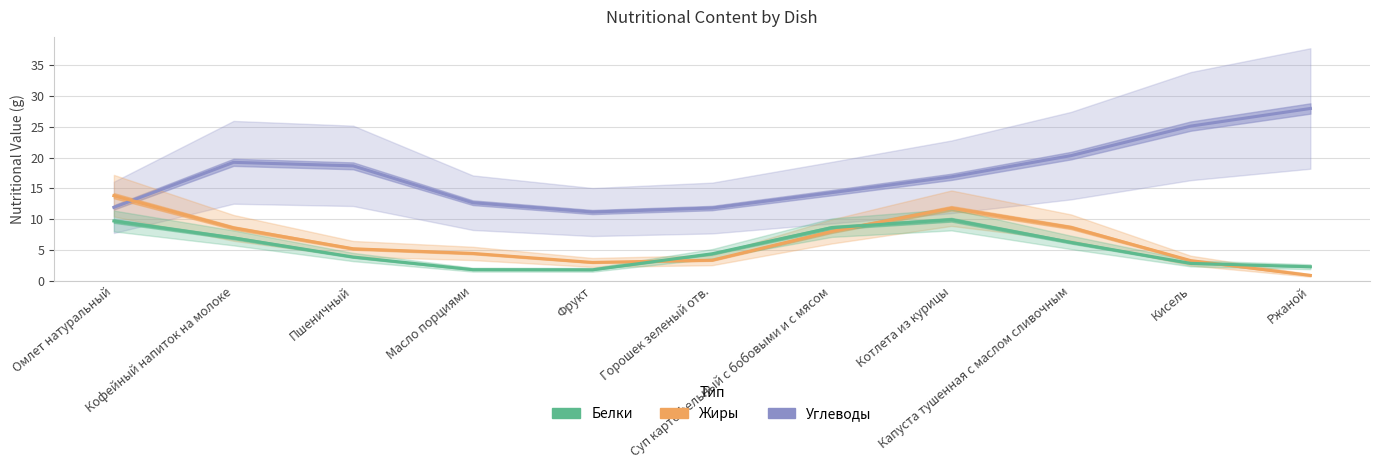

Rank the series at Котлета из курицы from highest to lowest value.

Углеводы, Жиры, Белки